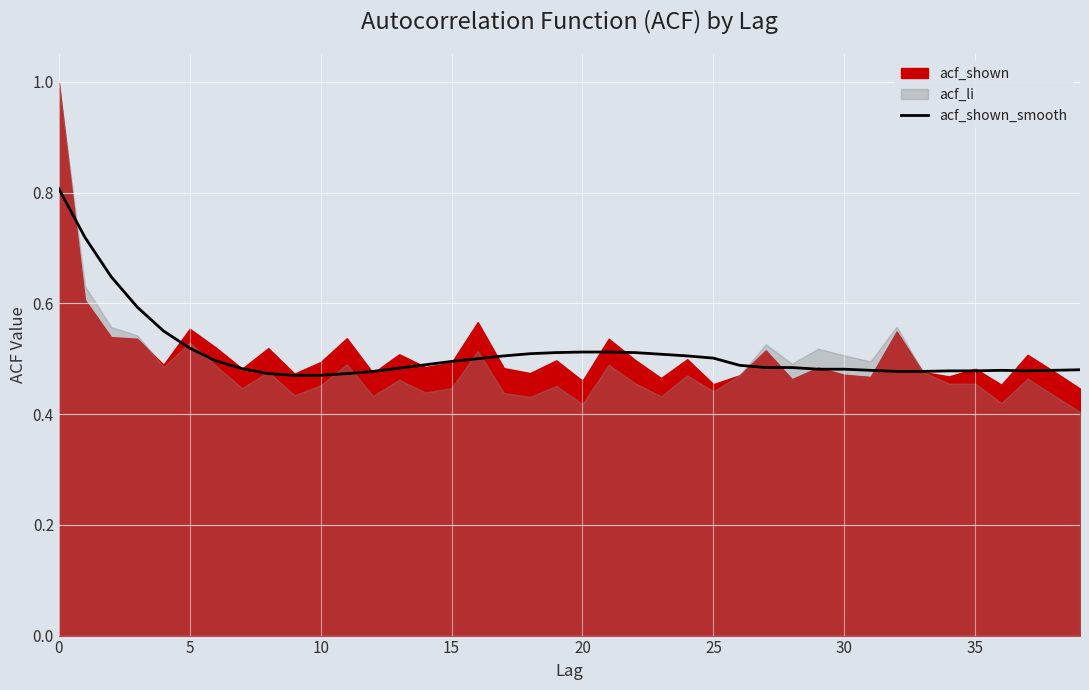

What is the sum of the values at 24 and 38?

1.0